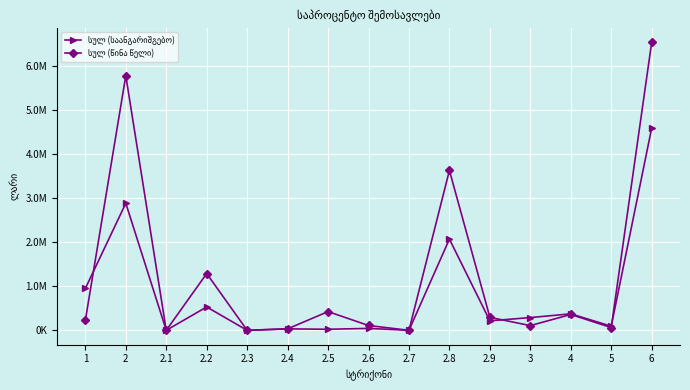

What are all the series names shown in the legend?

სულ (საანგარიშგებო), სულ (წინა წელი)